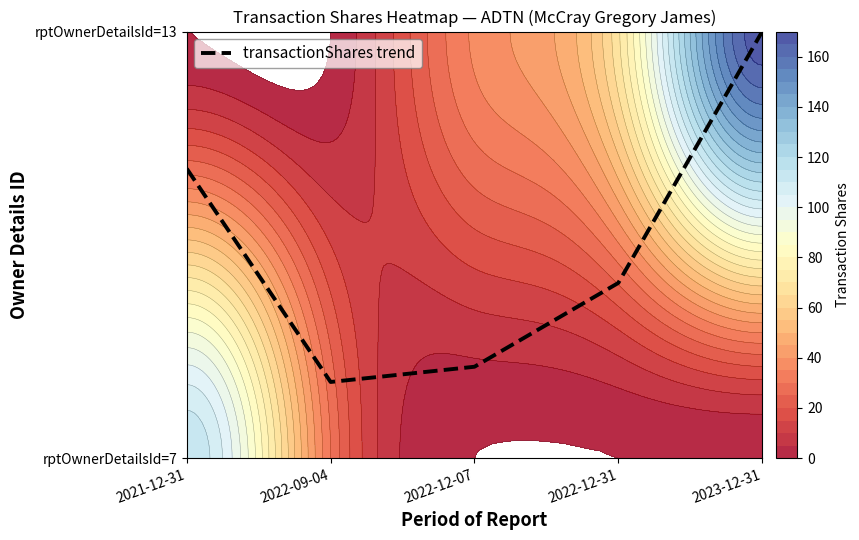

List the labels in order of value, largest first.

2023-12-31, 2021-12-31, 2022-12-31, 2022-12-07, 2022-09-04